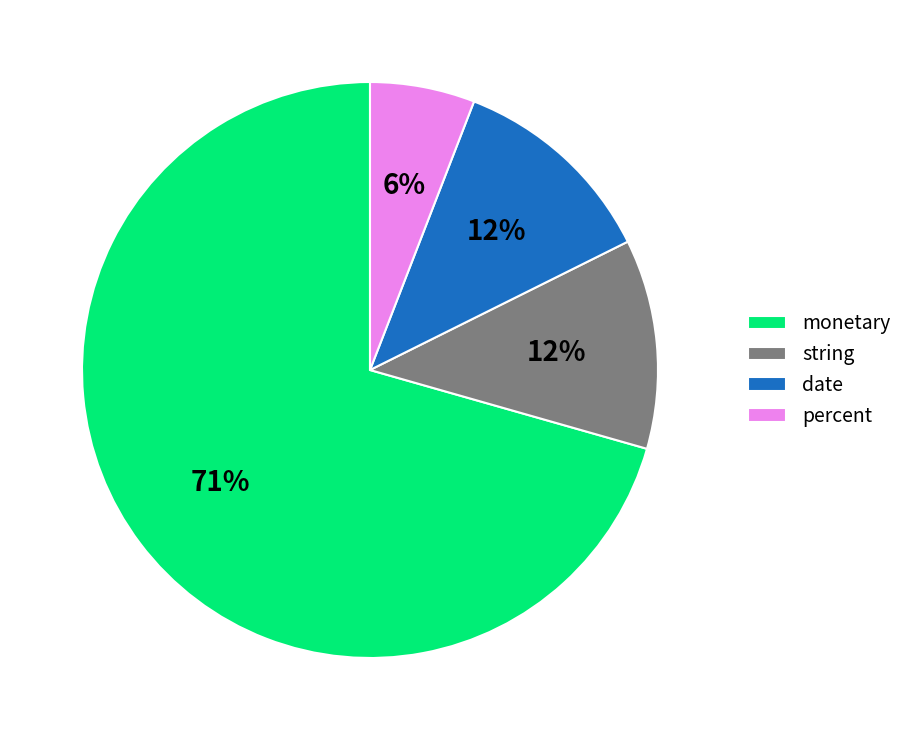

Is it true that monetary is 64% of the pie?

False